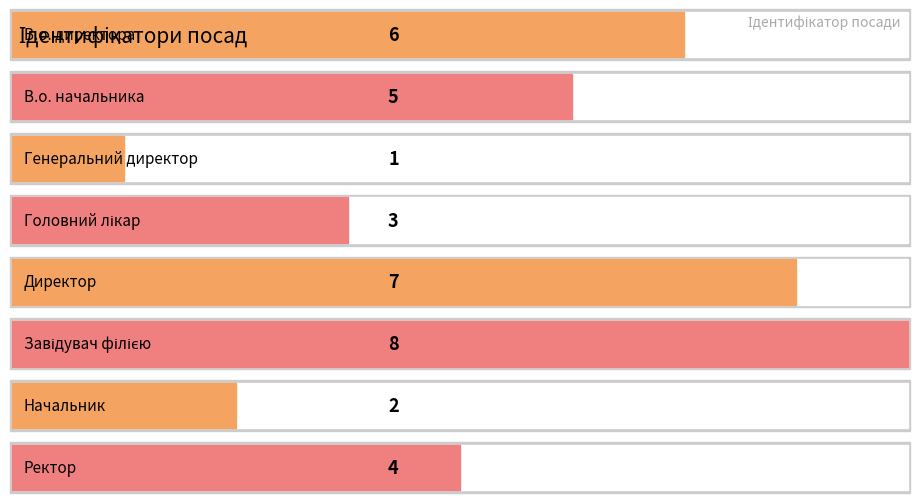

Reading left to right, what are all the values shown in this chart?

В.о. директора=6	В.о. начальника=5	Генеральний директор=1	Головний лікар=3	Директор=7	Завідувач філією=8	Начальник=2	Ректор=4